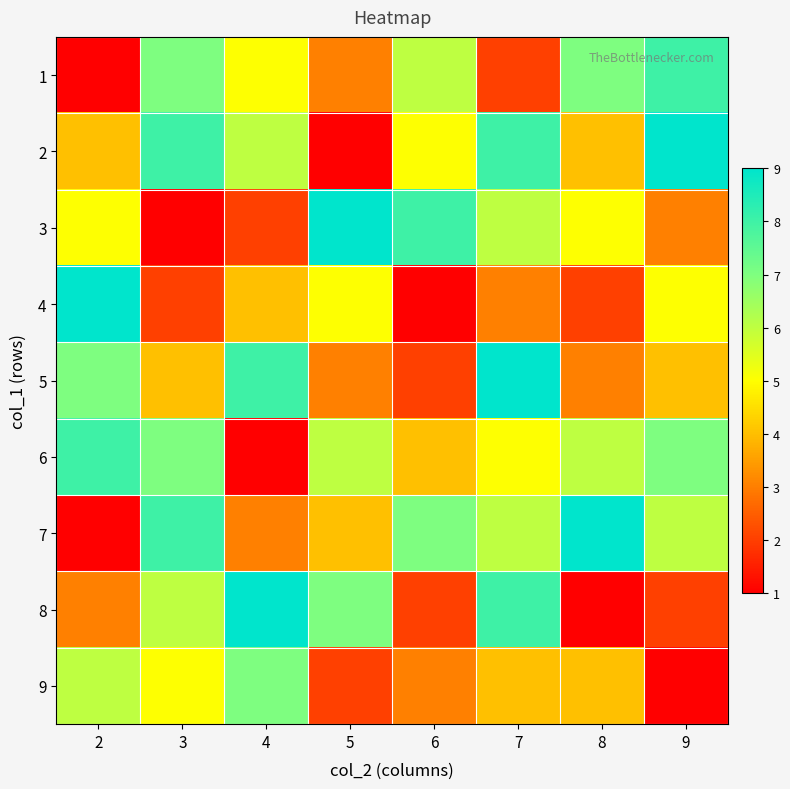

At which category does the chart reach its peak across all series?

9